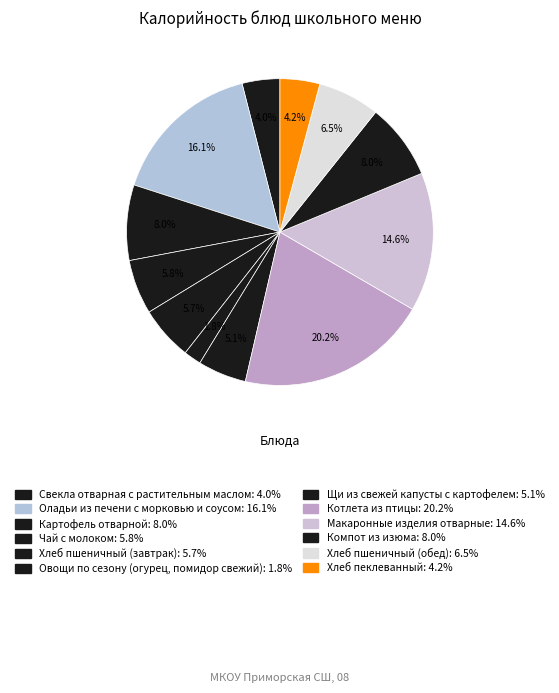

How many slices are in this pie chart?

12